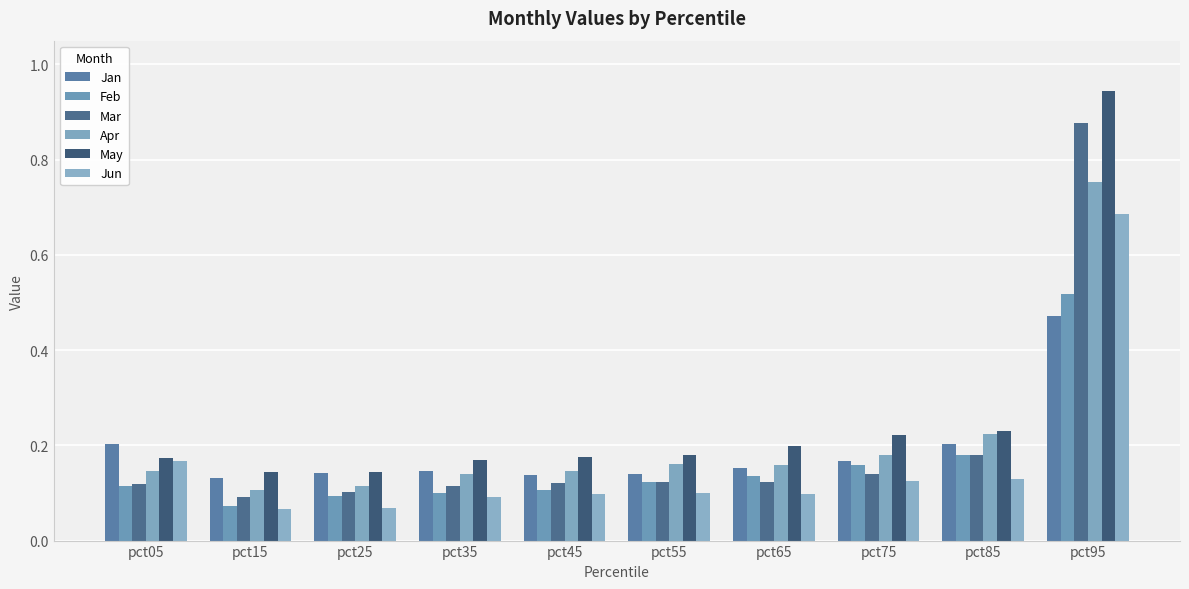

What is the average value of the Feb series?

0.2